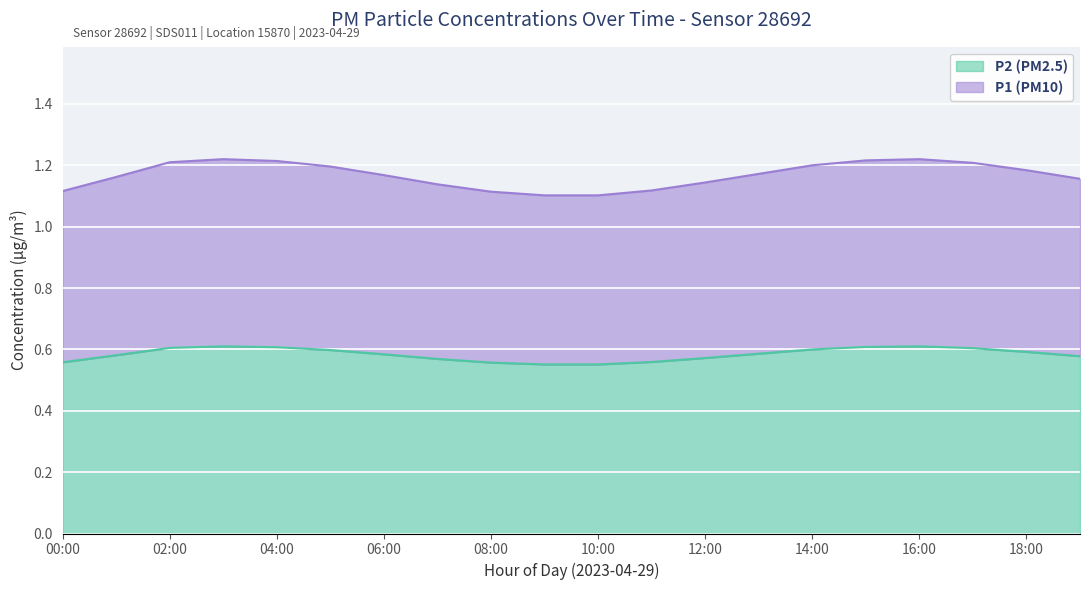

Does the chart display data point markers on the line(s)?

No